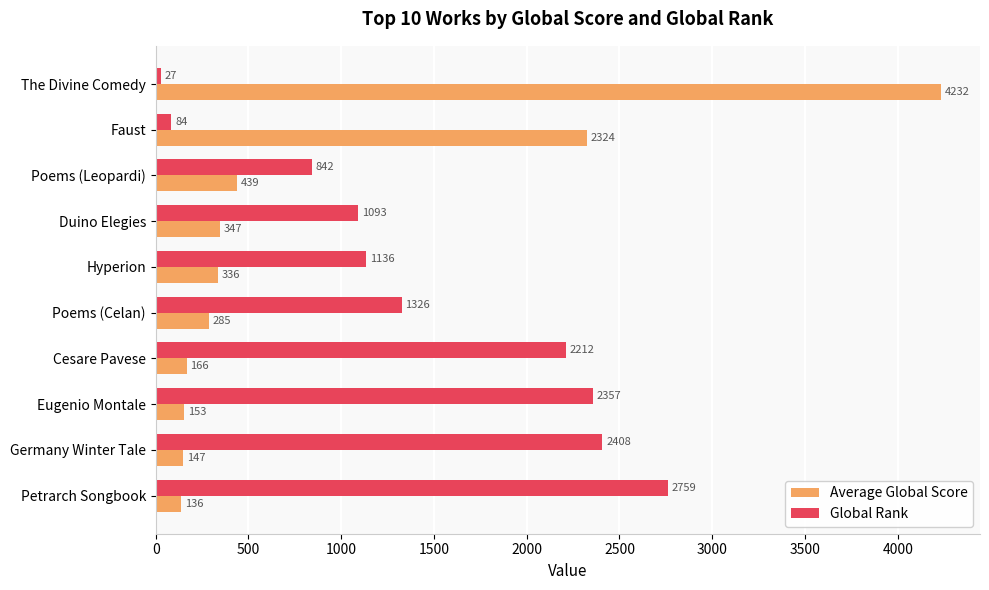

Which series has the widest spread of values?

Average Global Score